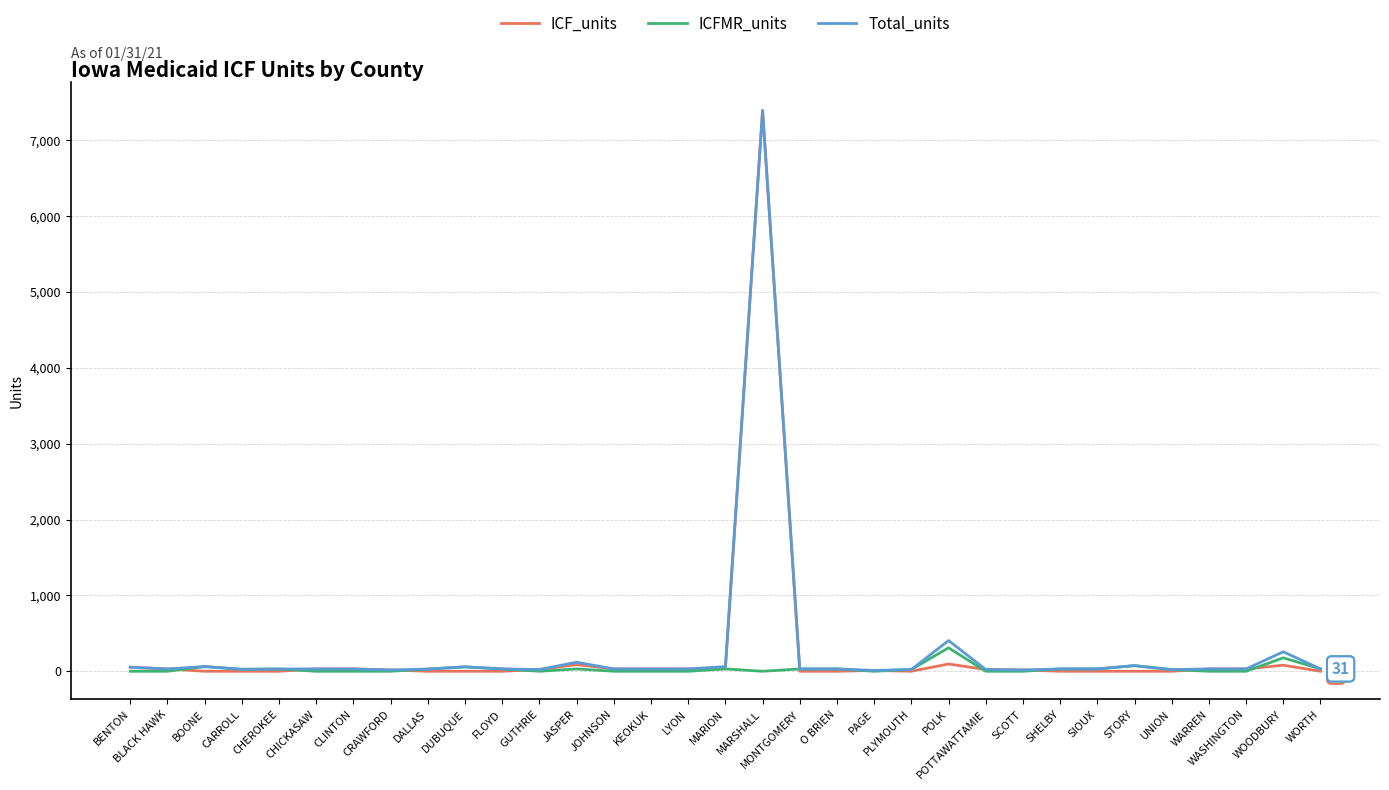

At which category is the sum across all series the highest?

MARSHALL